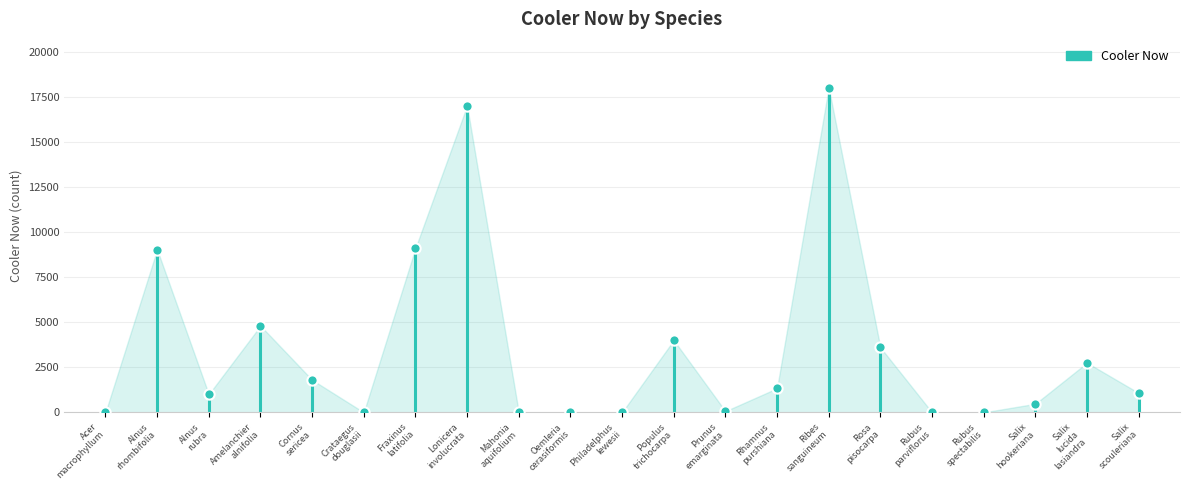

What is the range of Y values (max minus min)?

18000